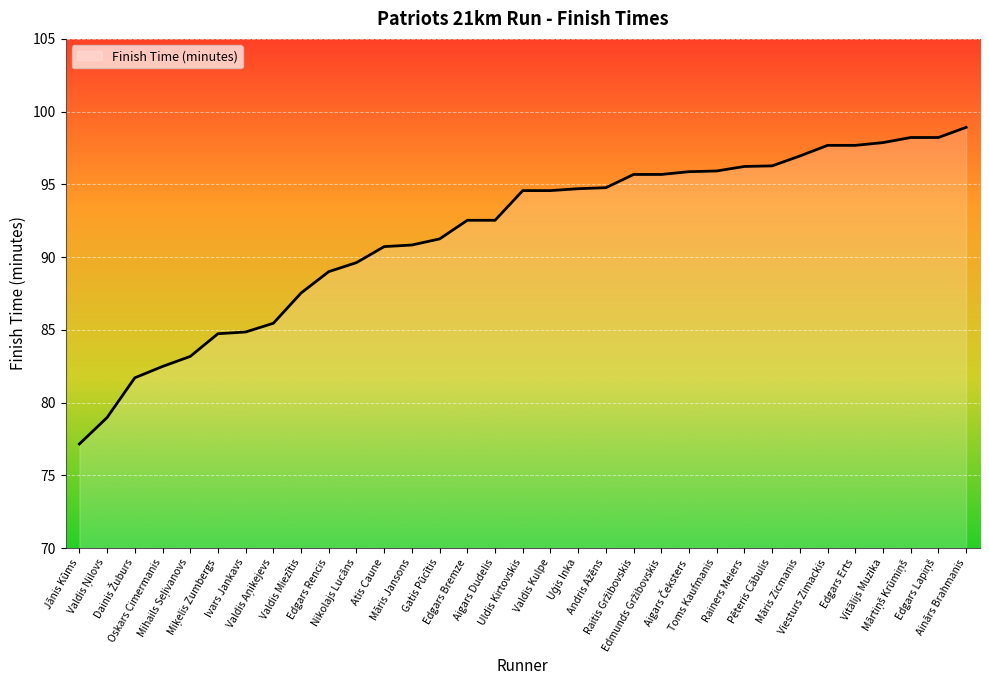

Does the chart have visible grid lines?

Yes